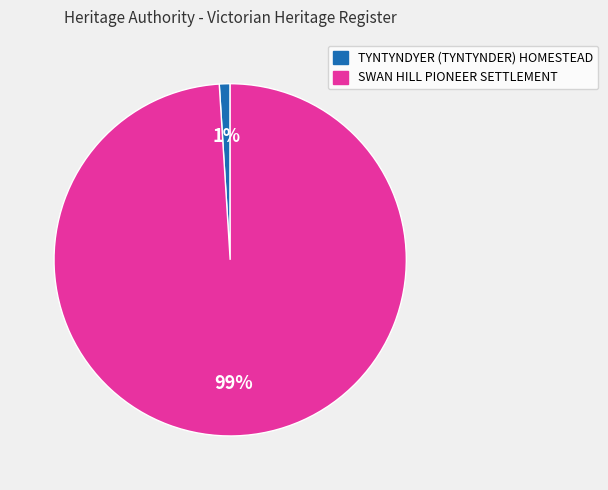

Is SWAN HILL PIONEER SETTLEMENT the majority of the pie?

Yes